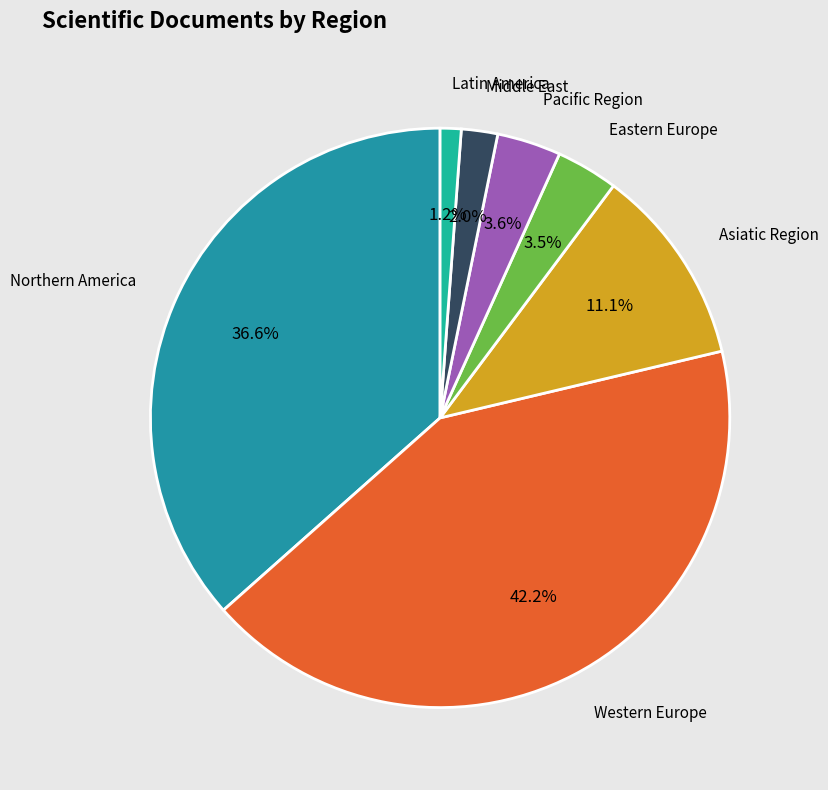

What is the ratio of the value at Latin America to the value at Middle East?

0.6